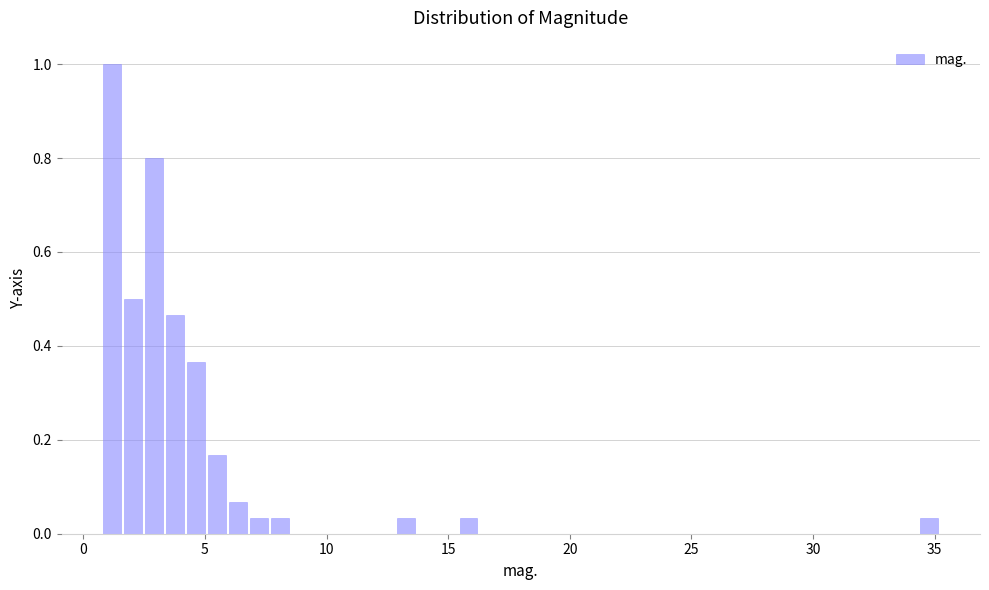

Around what value on the x-axis is the tallest bar? Give the approximate position of its centre, as read against the axis.

1.0